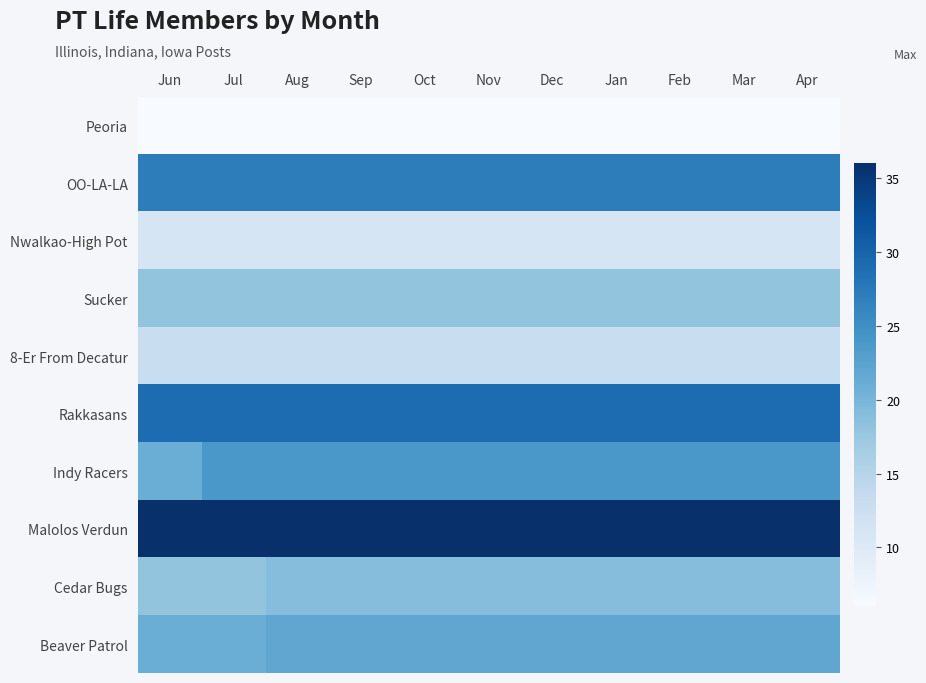

Which series has the largest range (max minus min)?

Indy Racers